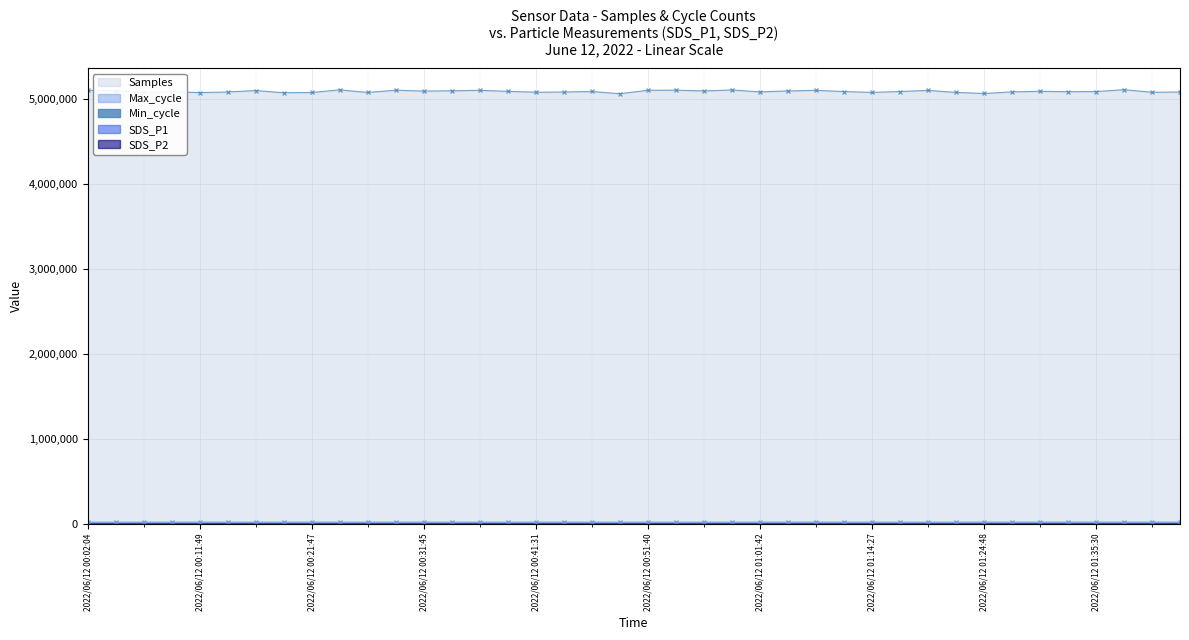

Which series changed the most between 2022/06/12 00:54:06 and 2022/06/12 00:59:13?

Samples